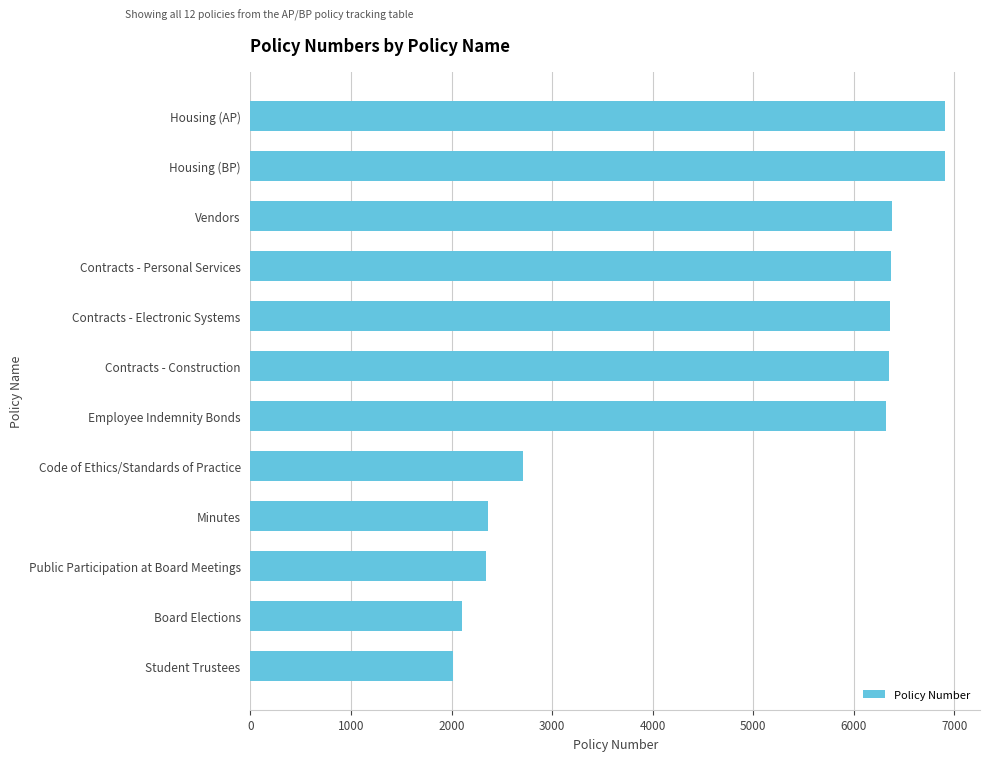

Does the chart contain any negative values?

No